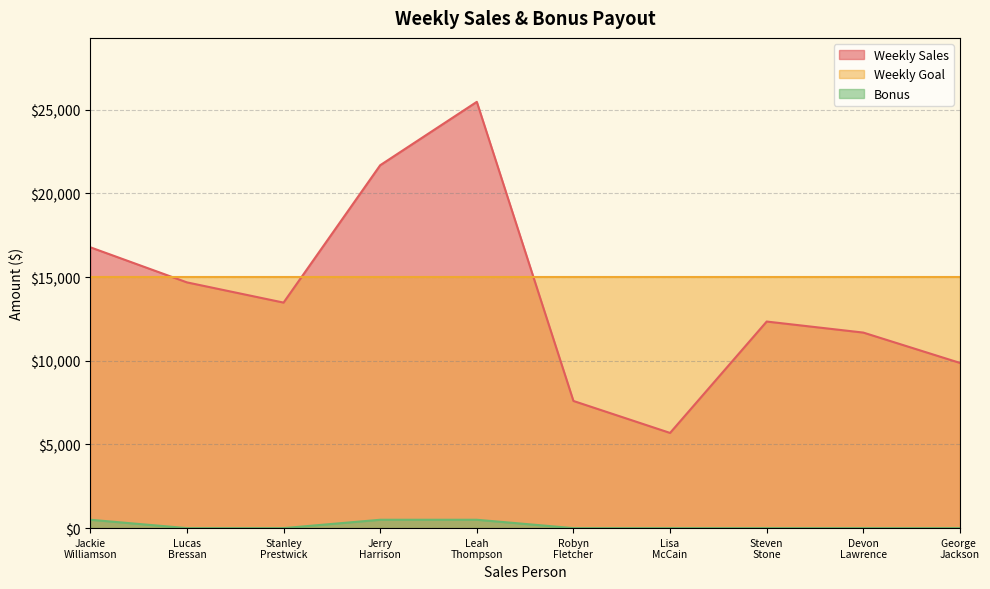

How many Bonus values are between 0 and 500?

10